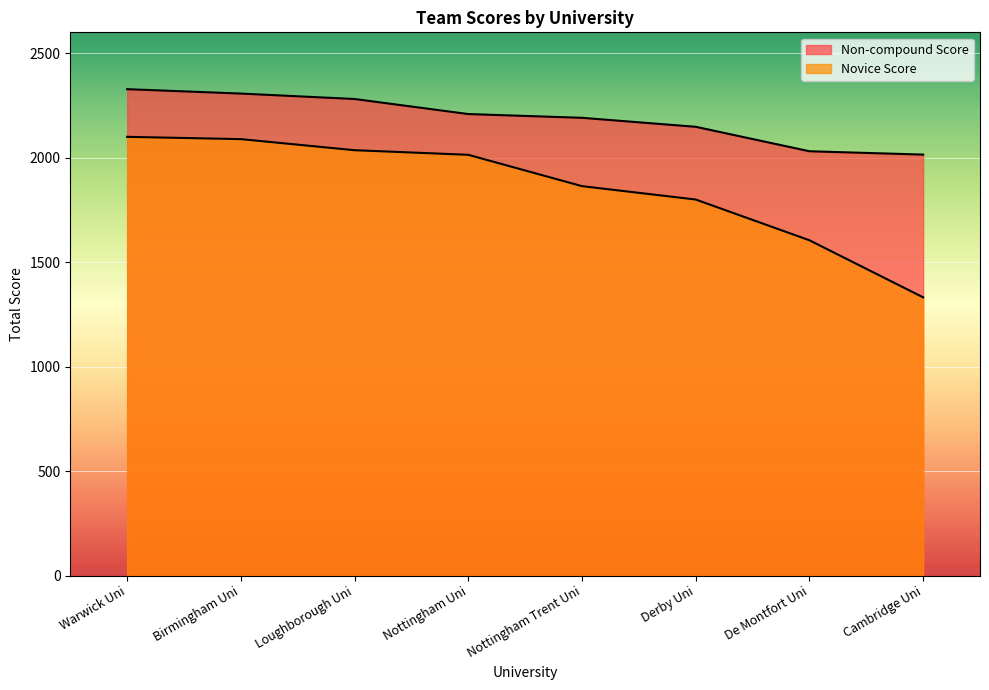

What is the difference between the Novice Score values at De Montfort Uni and Cambridge Uni?

273